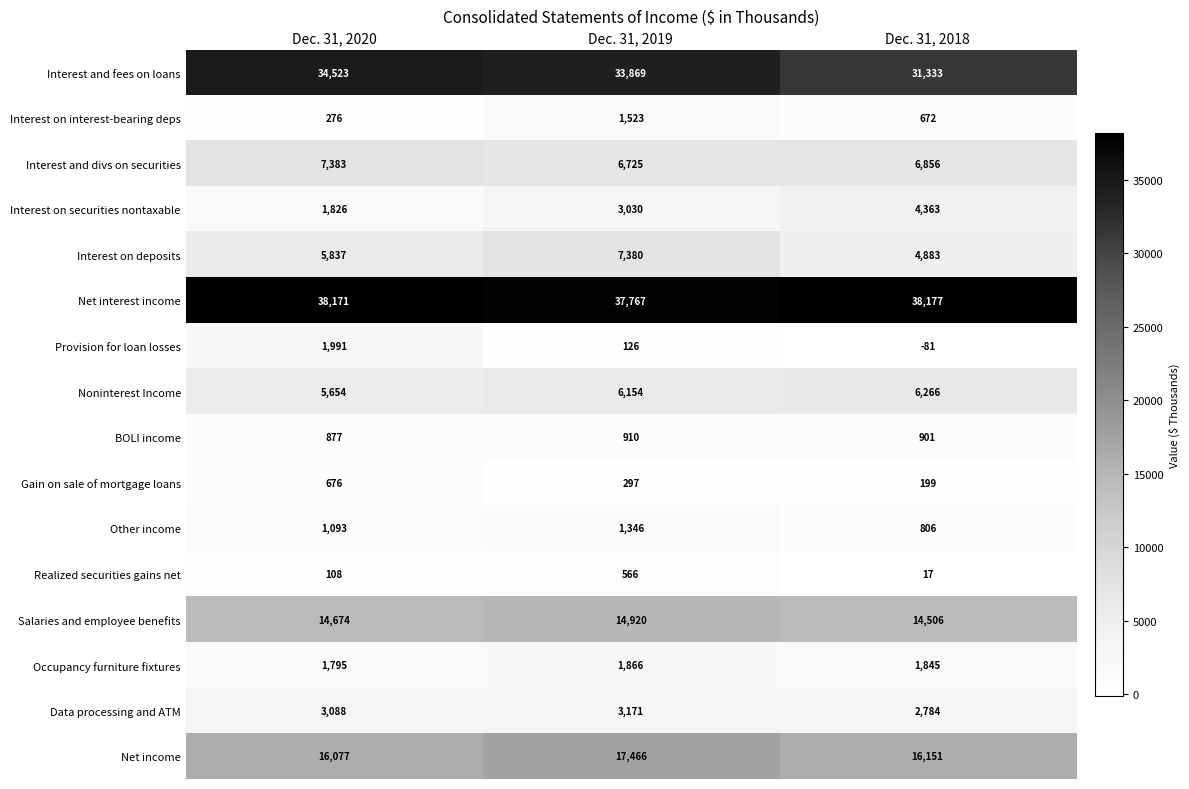

Read the Data processing and ATM value at Dec. 31, 2018, to the nearest 10.

2780